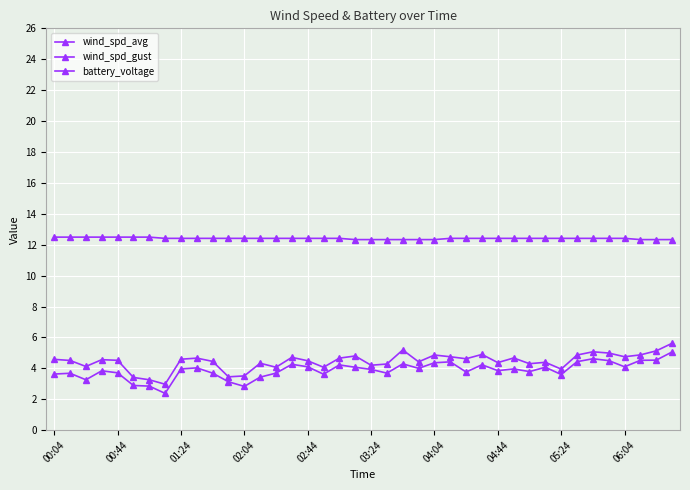

How many series are shown in this chart?

3